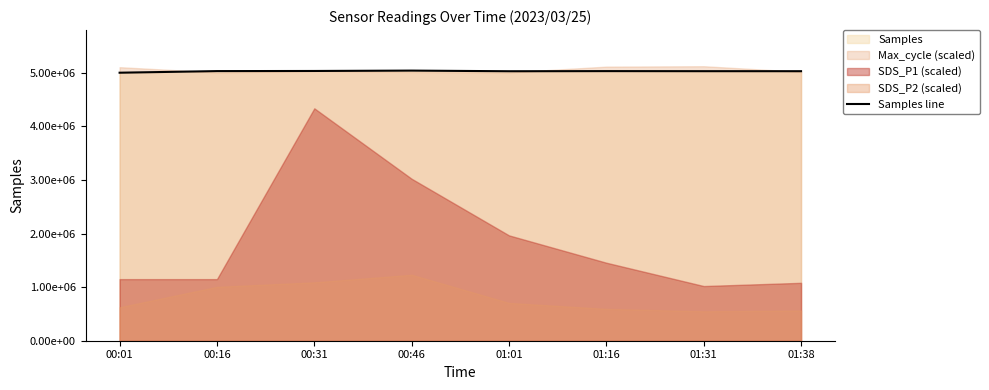

Where does the data first go above 5029165?

00:16